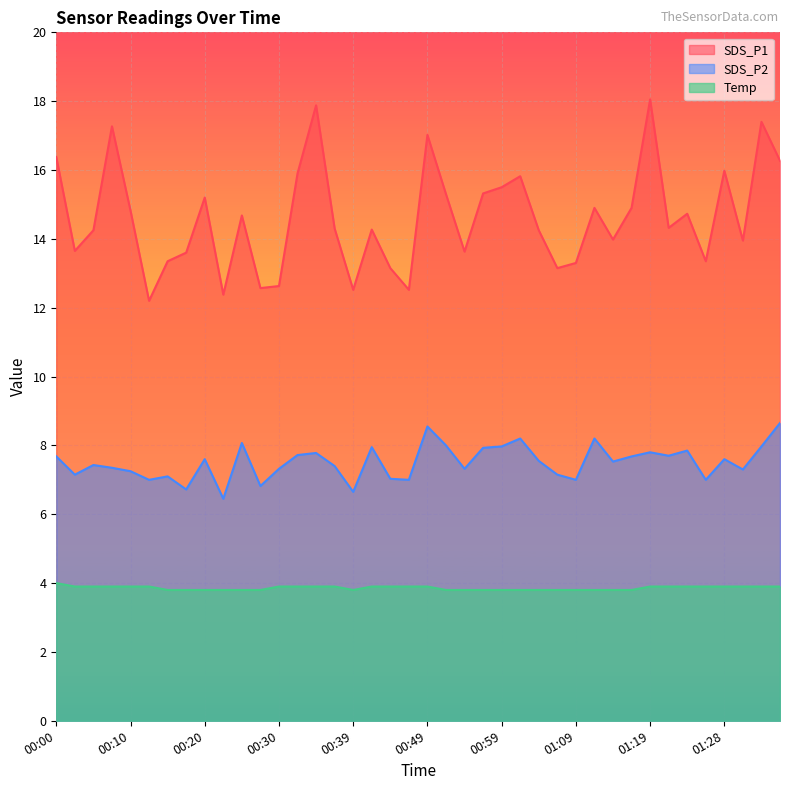

Rank the series at 01:36 from highest to lowest value.

SDS_P1, SDS_P2, Temp